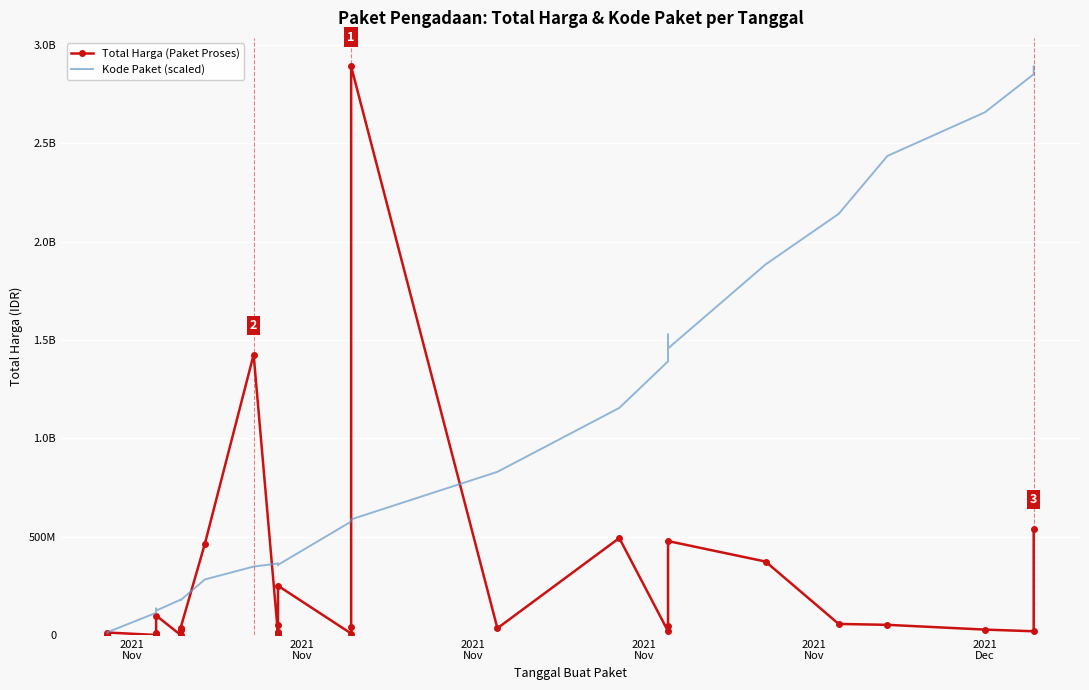

Between 2021
Nov and 2021
Nov, which is larger?

2021
Nov